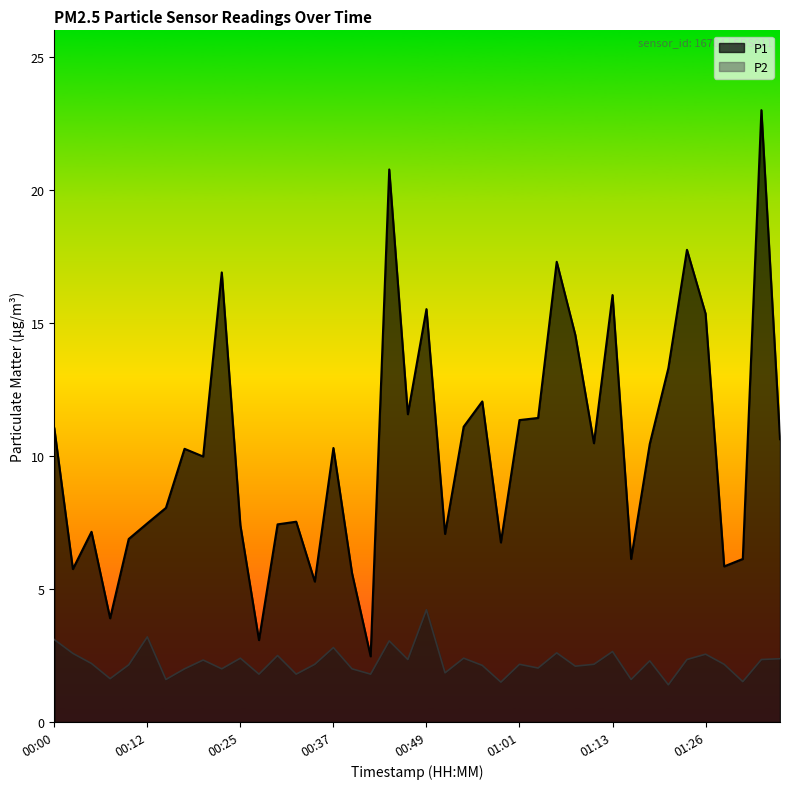

List the labels in order of P2 value, largest first.

00:49, 00:12, 00:00, 00:44, 00:37, 01:13, 01:06, 00:03, 01:26, 00:29, 00:25, 00:54, 01:36, 00:46, 01:23, 01:33, 00:20, 01:18, 00:05, 00:34, 01:01, 01:11, 01:28, 00:10, 00:56, 01:09, 01:04, 00:17, 00:22, 00:39, 00:51, 00:27, 00:32, 00:42, 00:07, 00:15, 01:16, 01:31, 00:59, 01:21